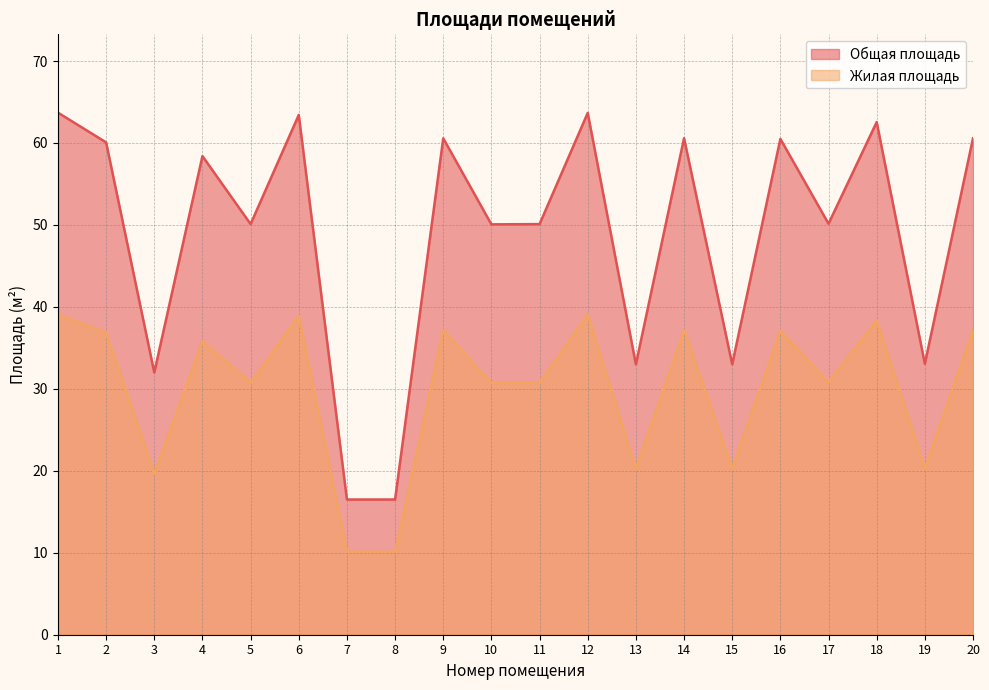

Which has a higher value, 10 or 11?

11